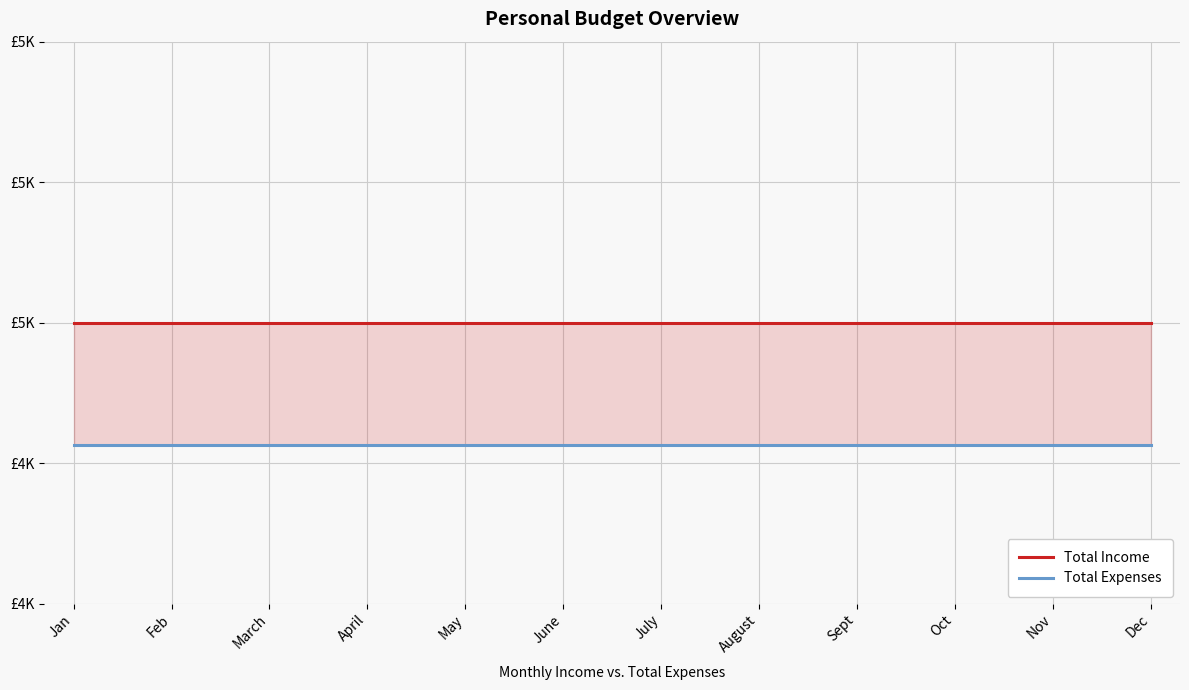

Which category has the highest value across all series?

Jan